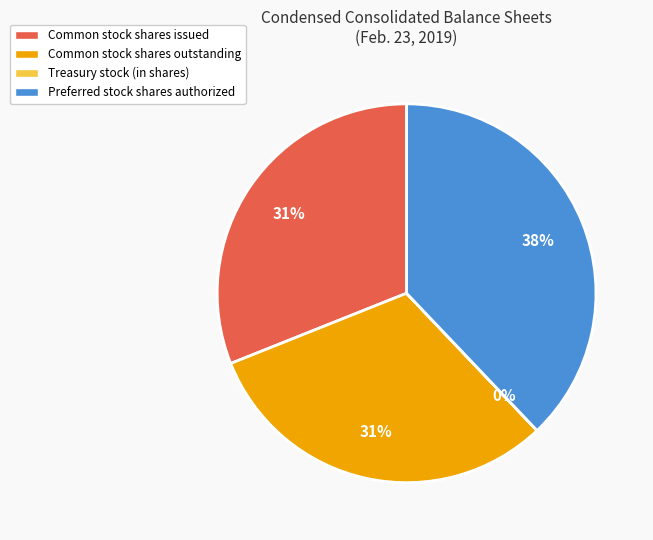

Does any single category account for the majority?

No